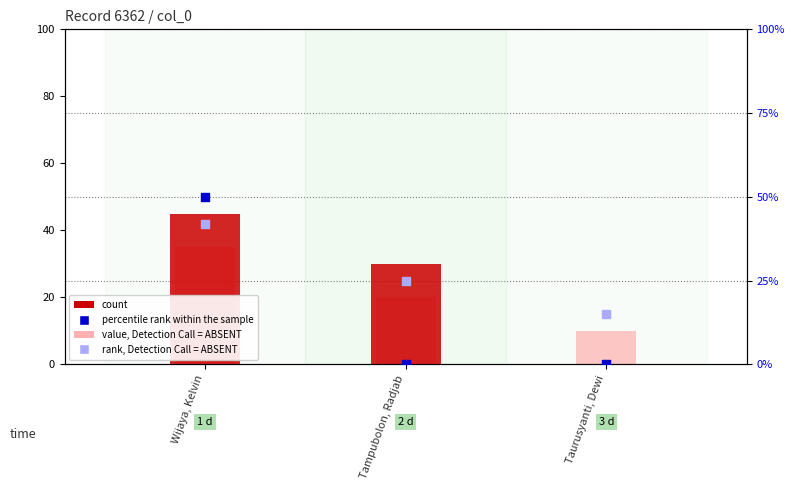

What is the total value across all series at Wijaya, Kelvin?

172